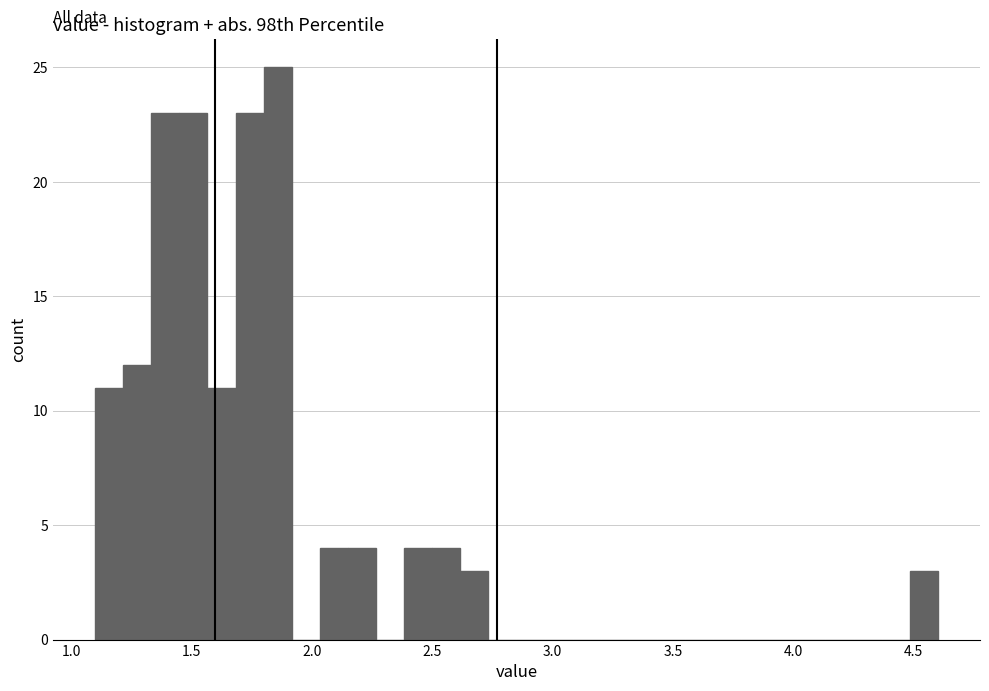

Read against the x-axis, roughly where is the centre of the tallest bar?

1.85